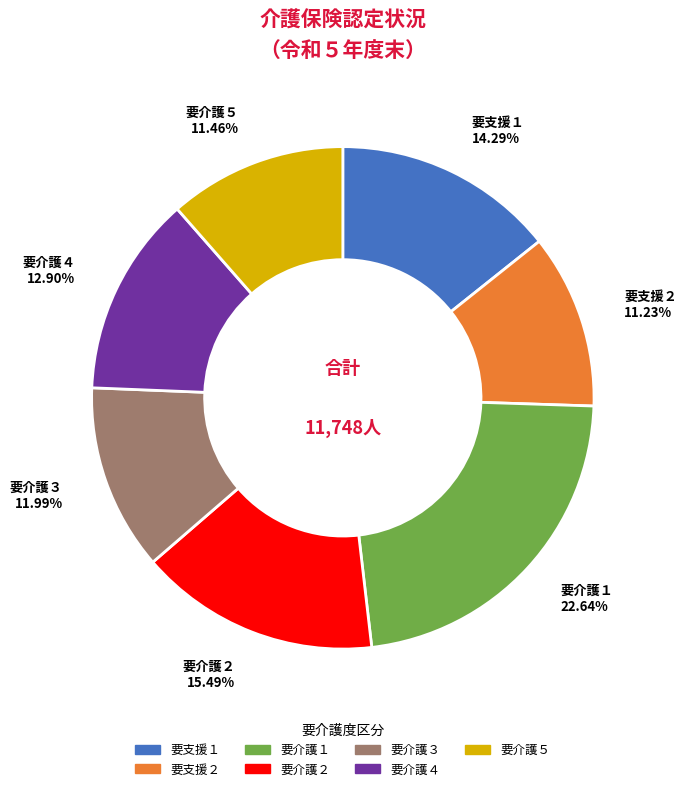

What percentage do 要介護４ and 要介護３ together represent?

24.9%